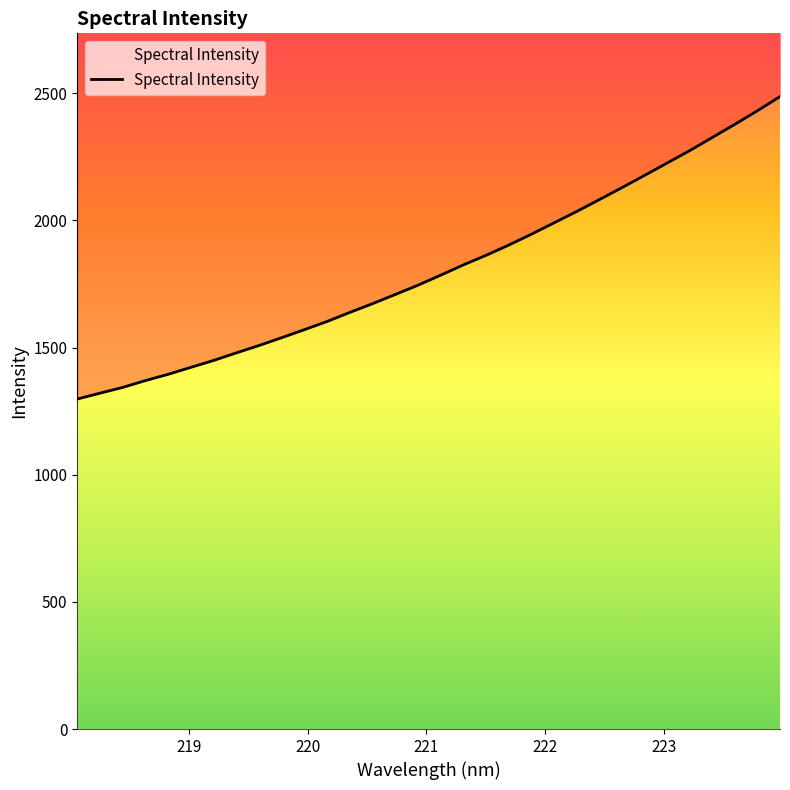

Reading right to left, what are all the values shown in this chart?

223.9802=2487.1	223.7895=2431.2	223.5987=2377.7	223.408=2325.7	223.2172=2274.0	223.0264=2225.0	222.8355=2176.2	222.6447=2128.0	222.4538=2080.8	222.263=2034.2	222.0721=1989.4	221.8812=1944.8	221.6902=1902.1	221.4993=1861.9	221.3083=1824.3	221.1174=1784.0	220.9264=1744.7	220.7354=1708.2	220.5444=1672.3	220.3533=1637.9	220.1623=1602.4	219.9712=1570.2	219.7801=1538.7	219.589=1507.9	219.3979=1479.0	219.2067=1449.2	219.0156=1422.1	218.8244=1394.9	218.6332=1370.2	218.442=1343.3	218.2508=1320.8	218.0596=1297.7